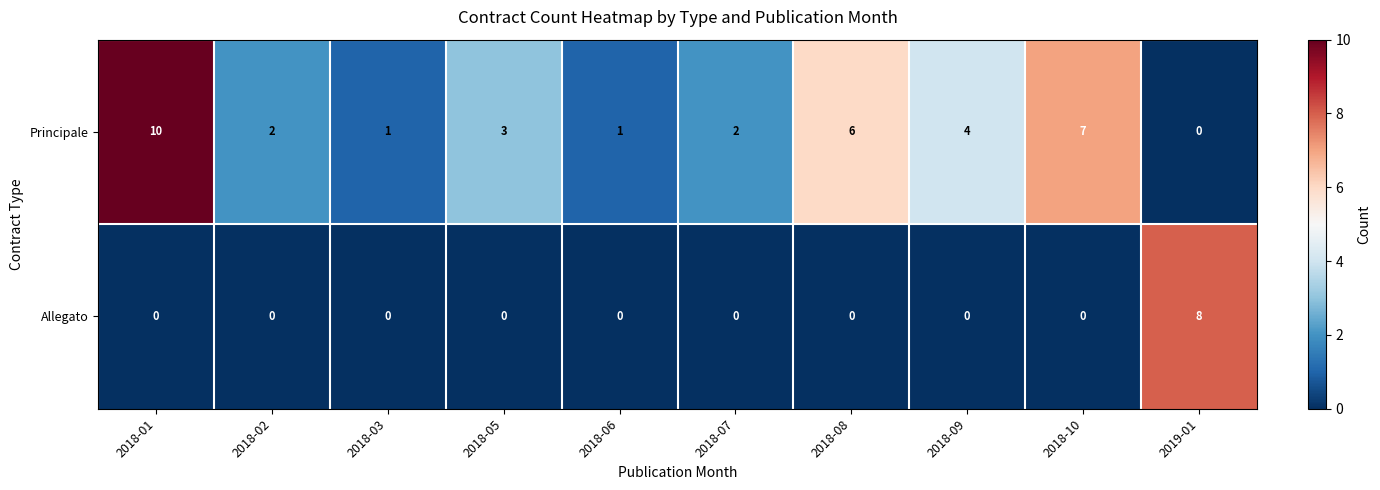

What is the difference between the highest and lowest values at 2018-08?

6